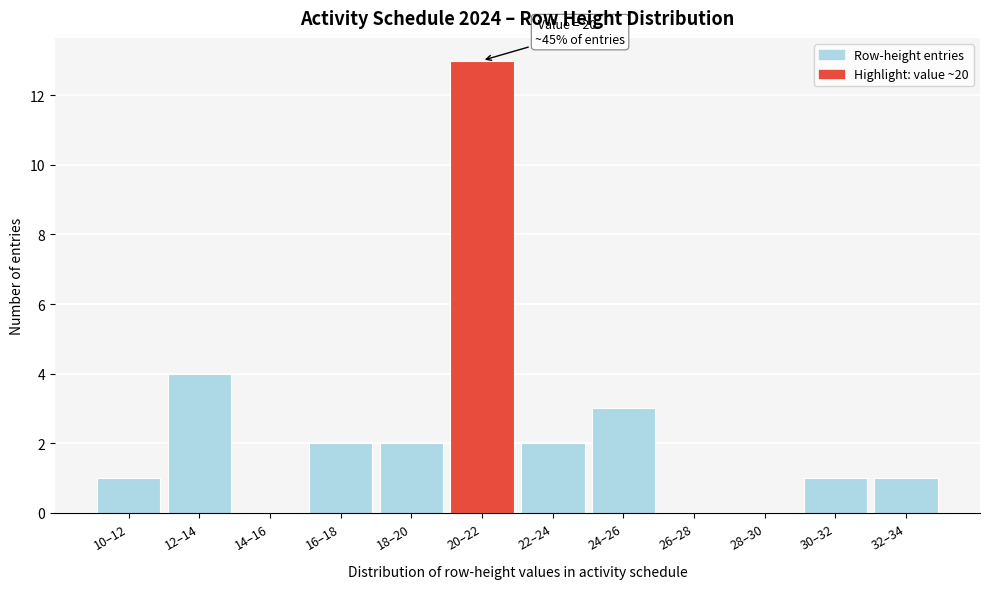

Reading right to left, list all the values displayed in this chart.

32–34=1	30–32=1	28–30=0	26–28=0	24–26=3	22–24=2	20–22=13	18–20=2	16–18=2	14–16=0	12–14=4	10–12=1